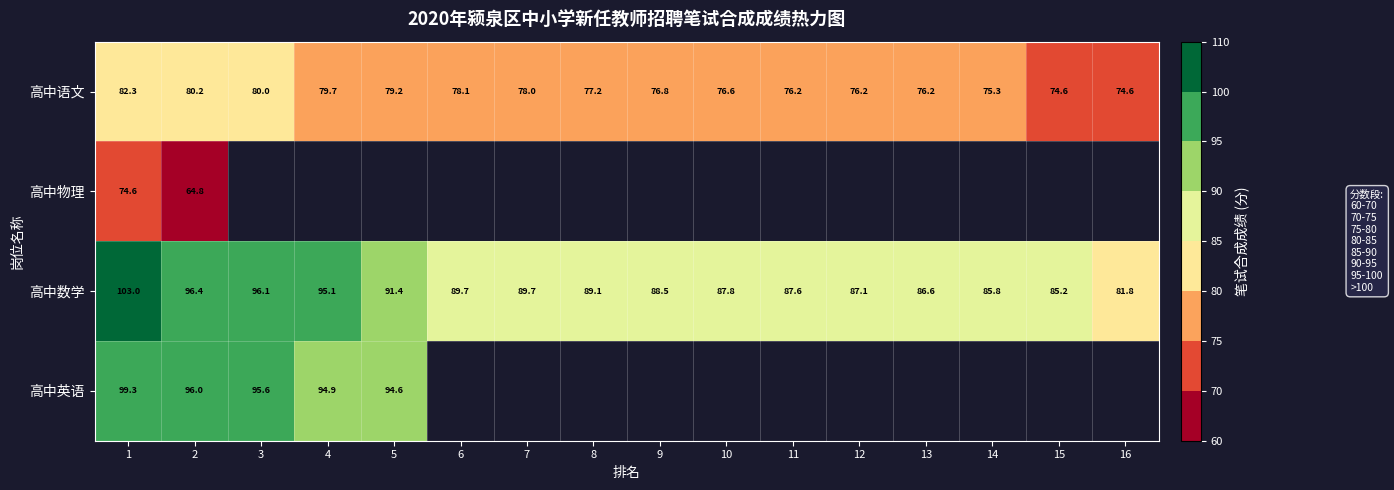

Is the value of 高中数学 at 1 greater than the value of 高中语文 at 8?

Yes